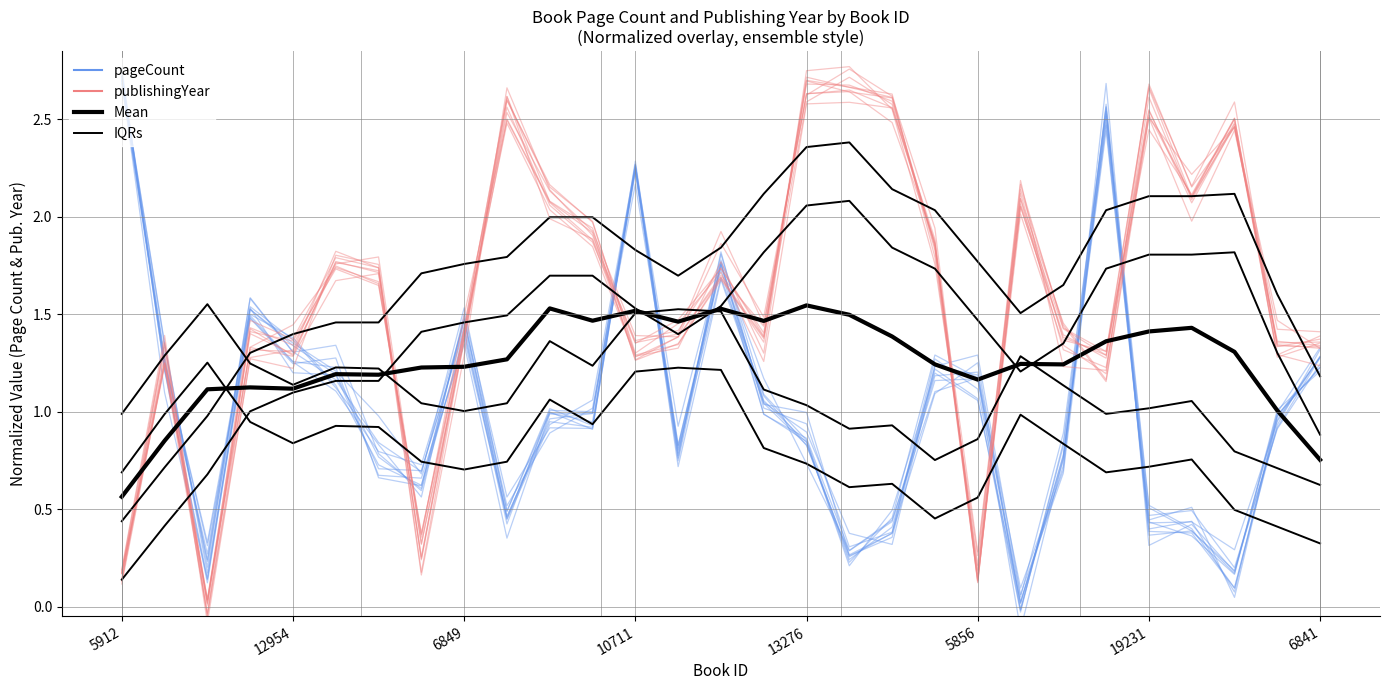

How many lines are shown in the chart?

4